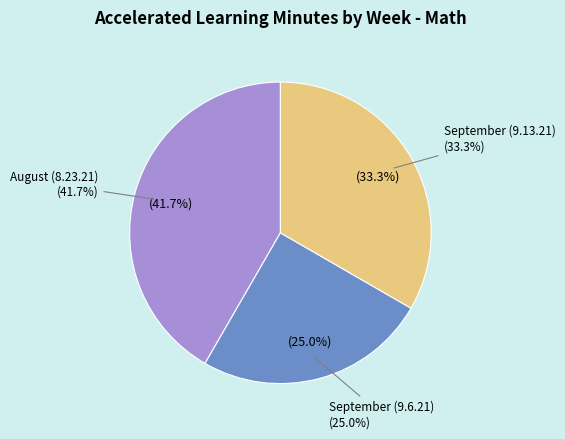

What portion of the pie excludes September (9.20.21)?

100.0%